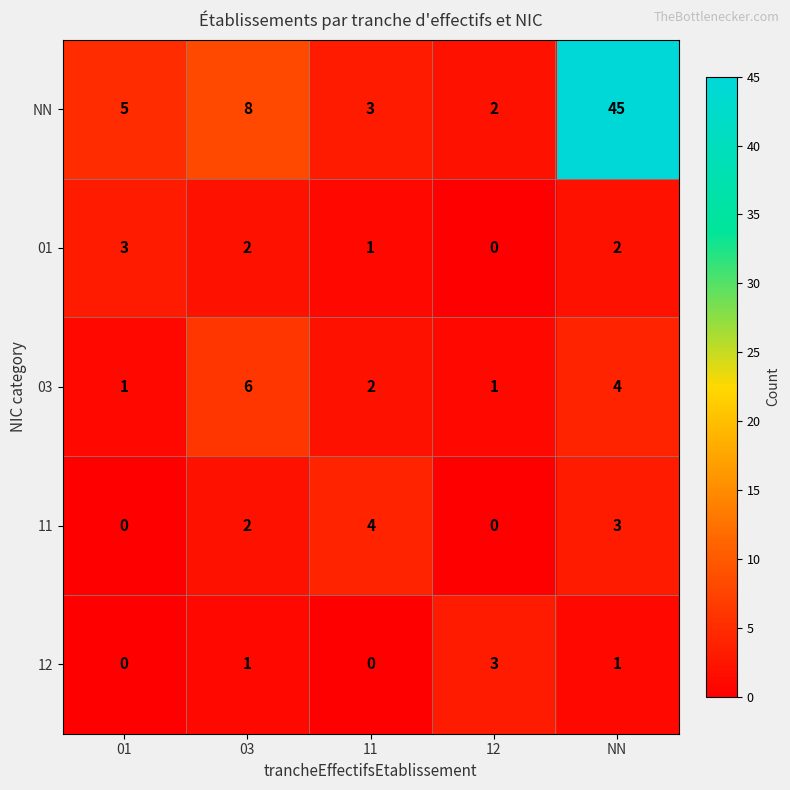

What is the sum of all NN values?

63